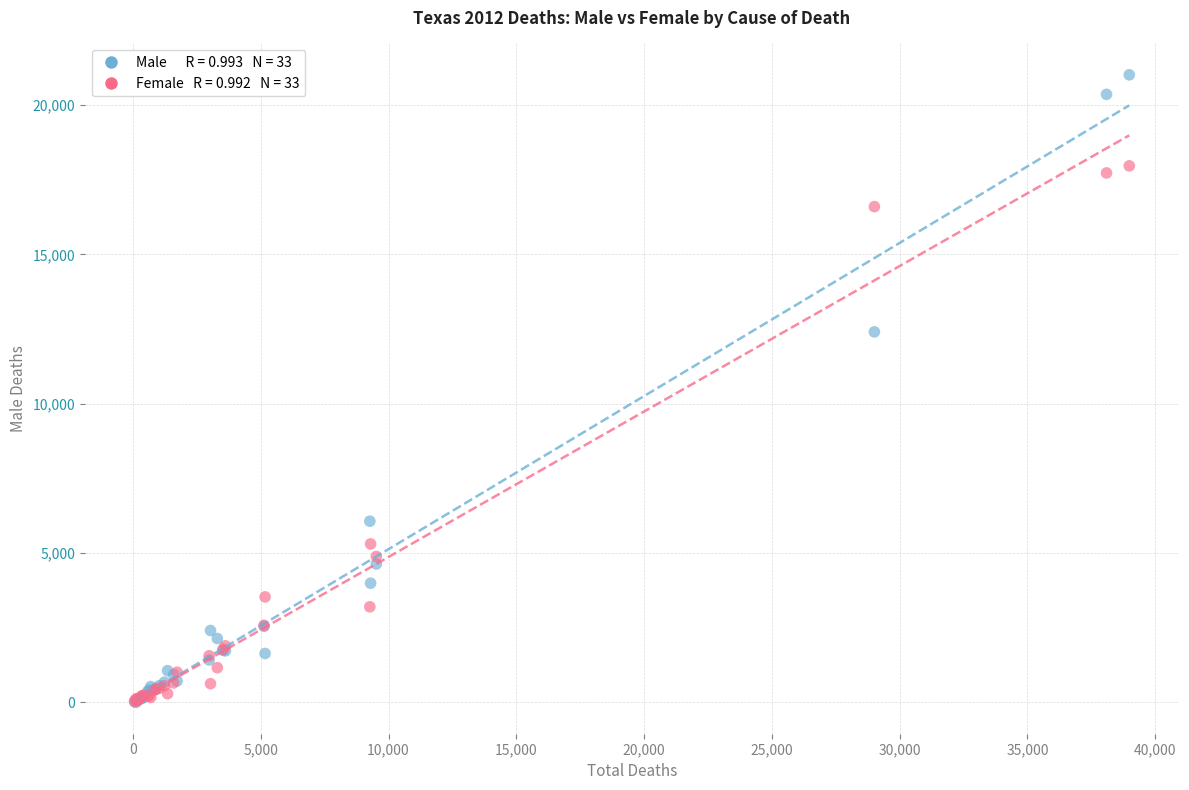

Across all series, what Y value is closest to 10509?

12408